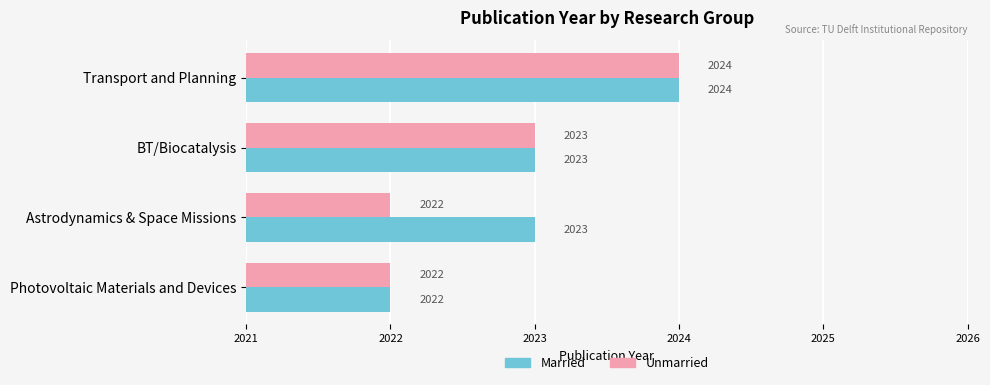

Read the Unmarried value at Transport and Planning.

2024